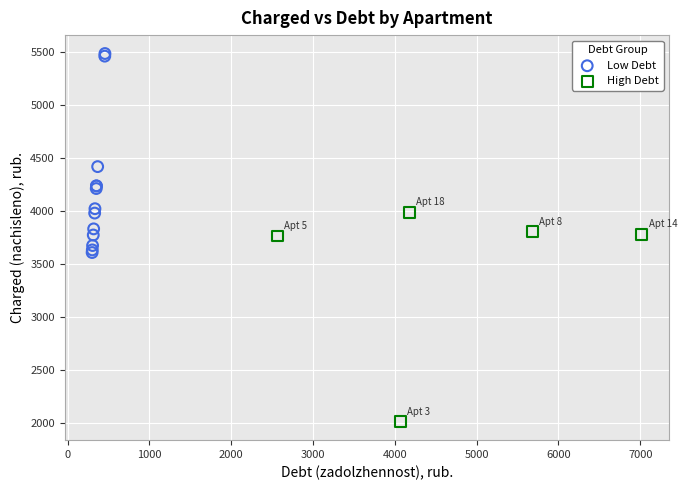

Which series contains the highest Y value?

Low Debt